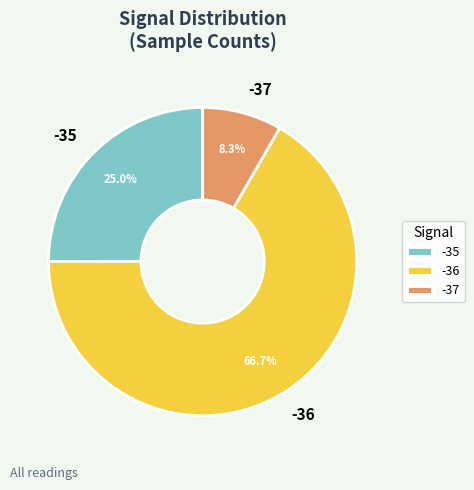

Approximately how many times larger is the value at -37 compared to -35?

0.3